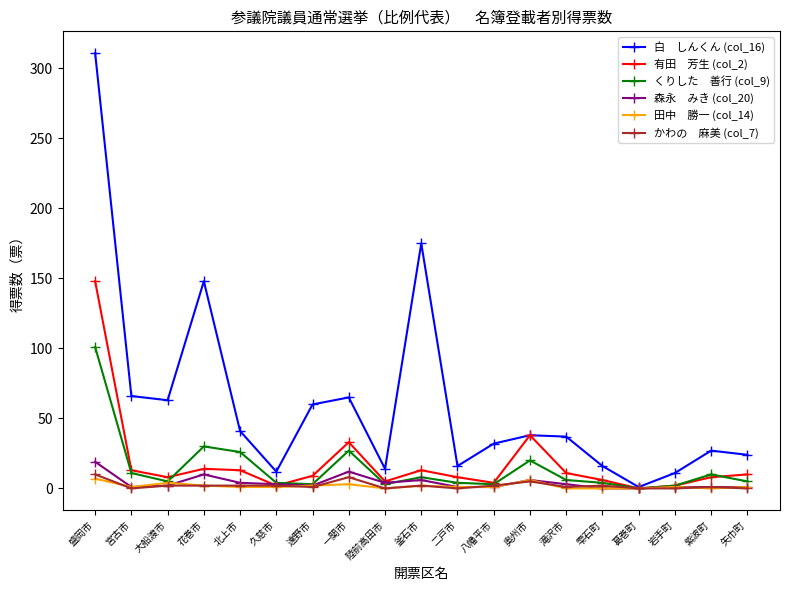

At which category does the chart reach its peak across all series?

盛岡市